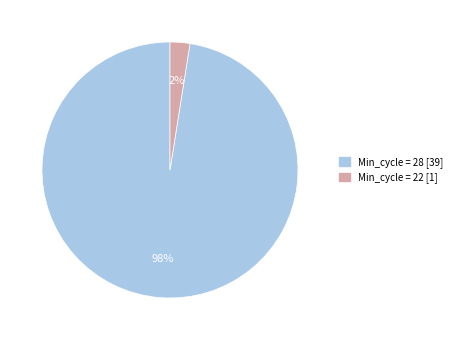

How many segments does this pie chart have?

2